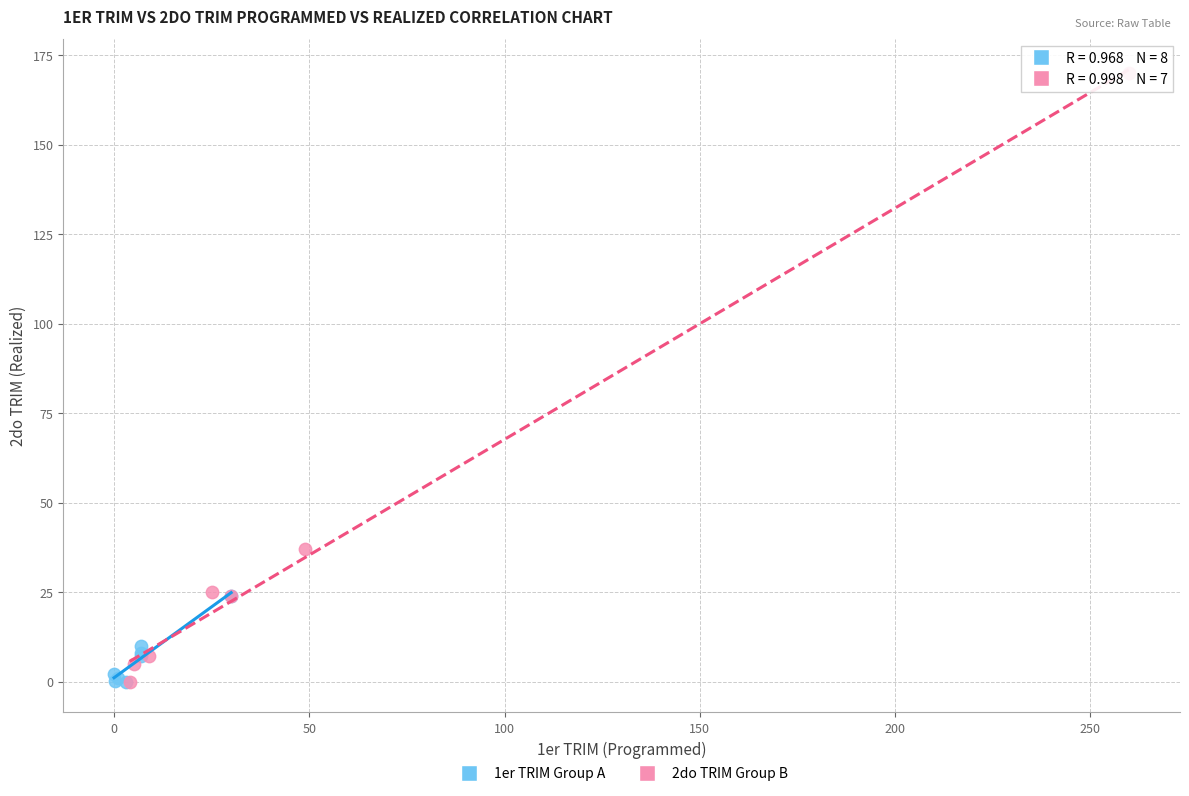

Which series has the largest Y range (max minus min)?

2do TRIM Group B